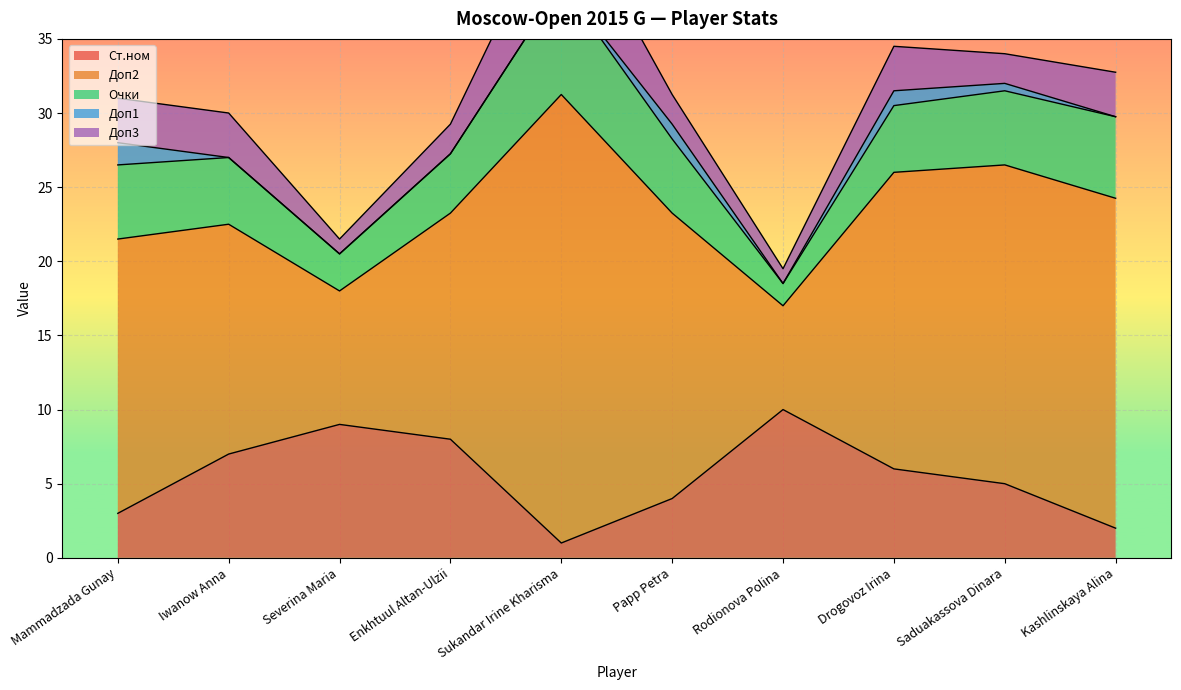

What is the label of the 1st point from the right?

Kashlinskaya Alina